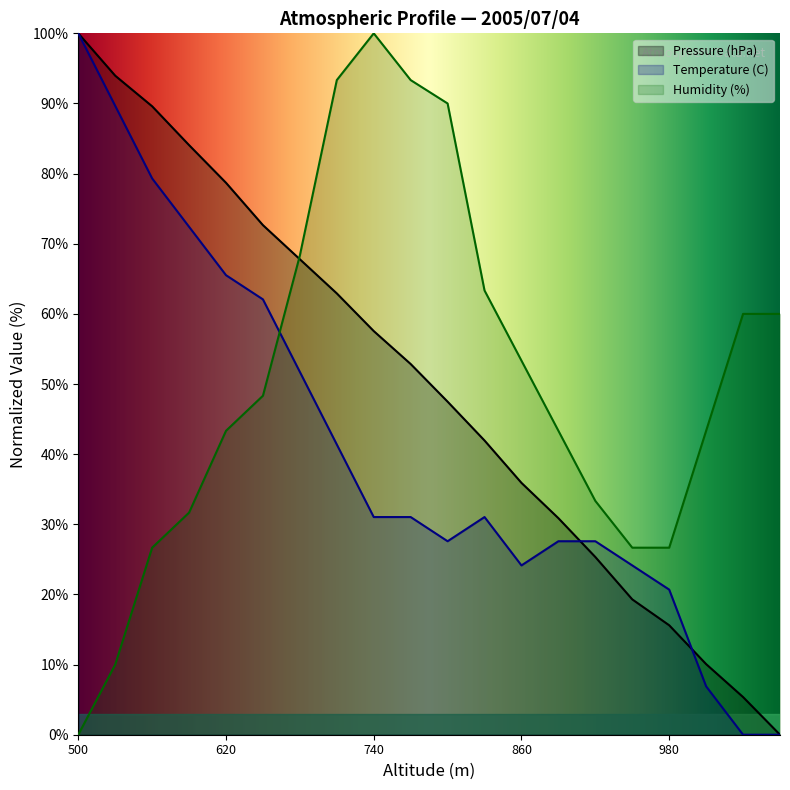

How many categories are shown in the chart?

20